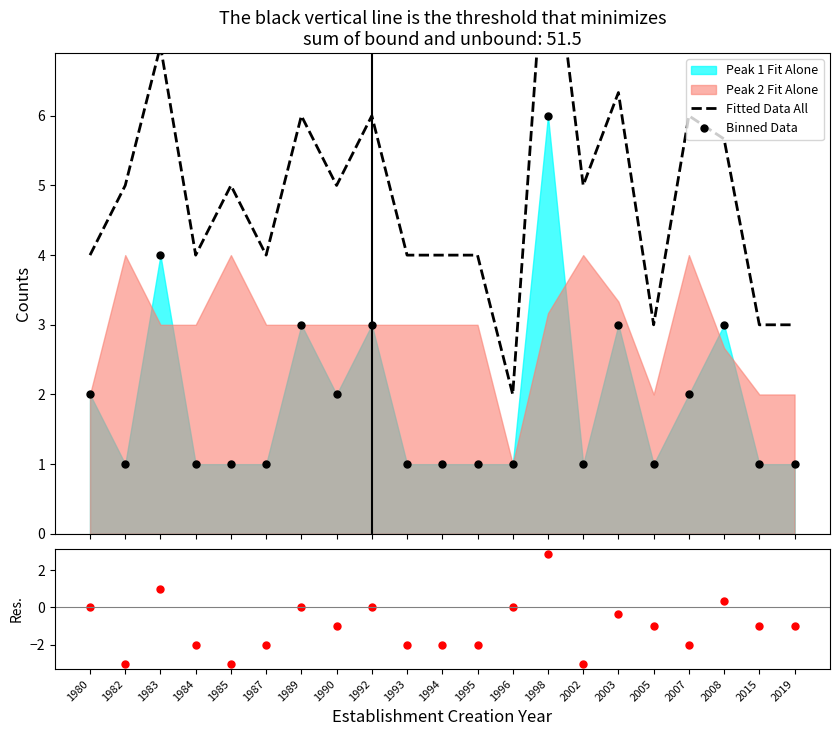

Read the Binned Data value at 1995.

1.0